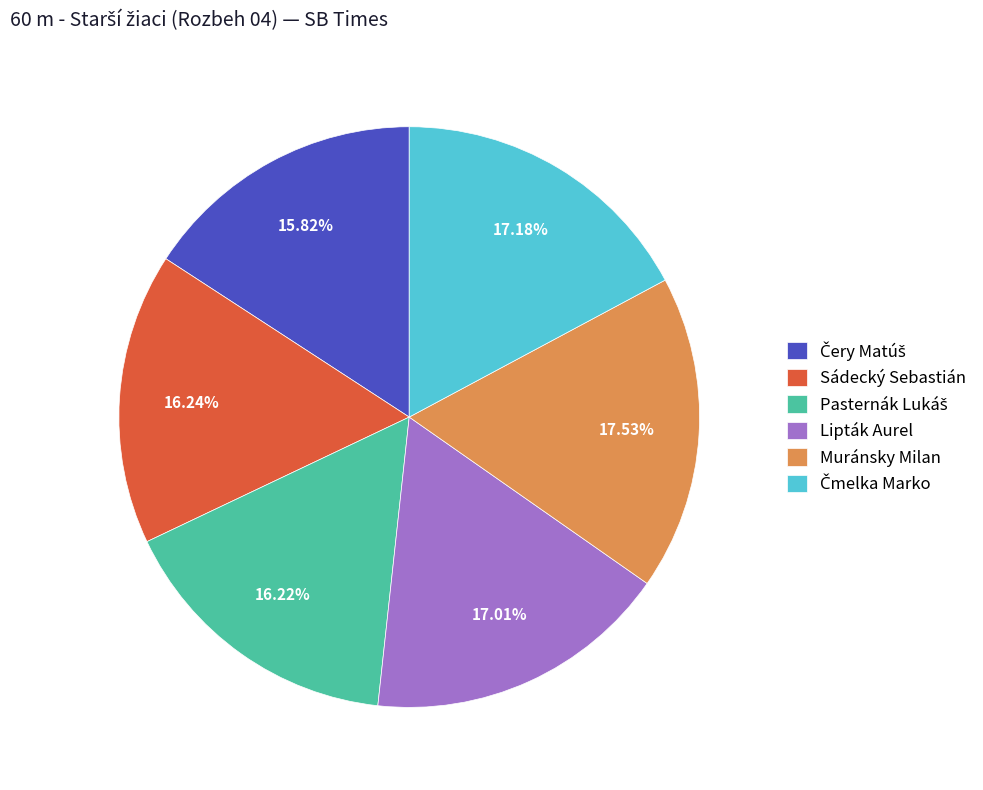

Which has a higher value, Lipták Aurel or Sádecký Sebastián?

Lipták Aurel